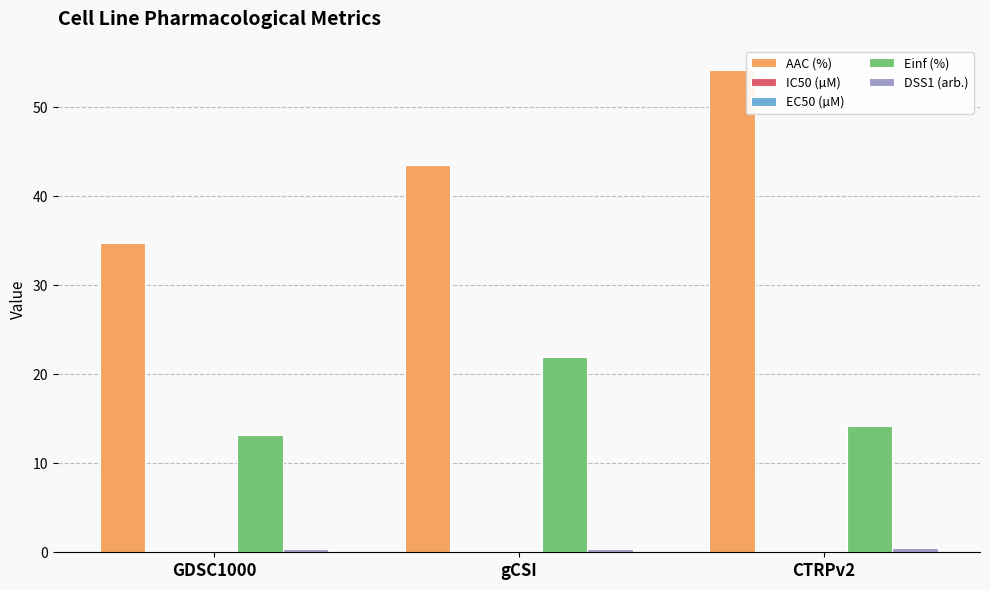

What is the sum of all Einf (%) values?

49.3